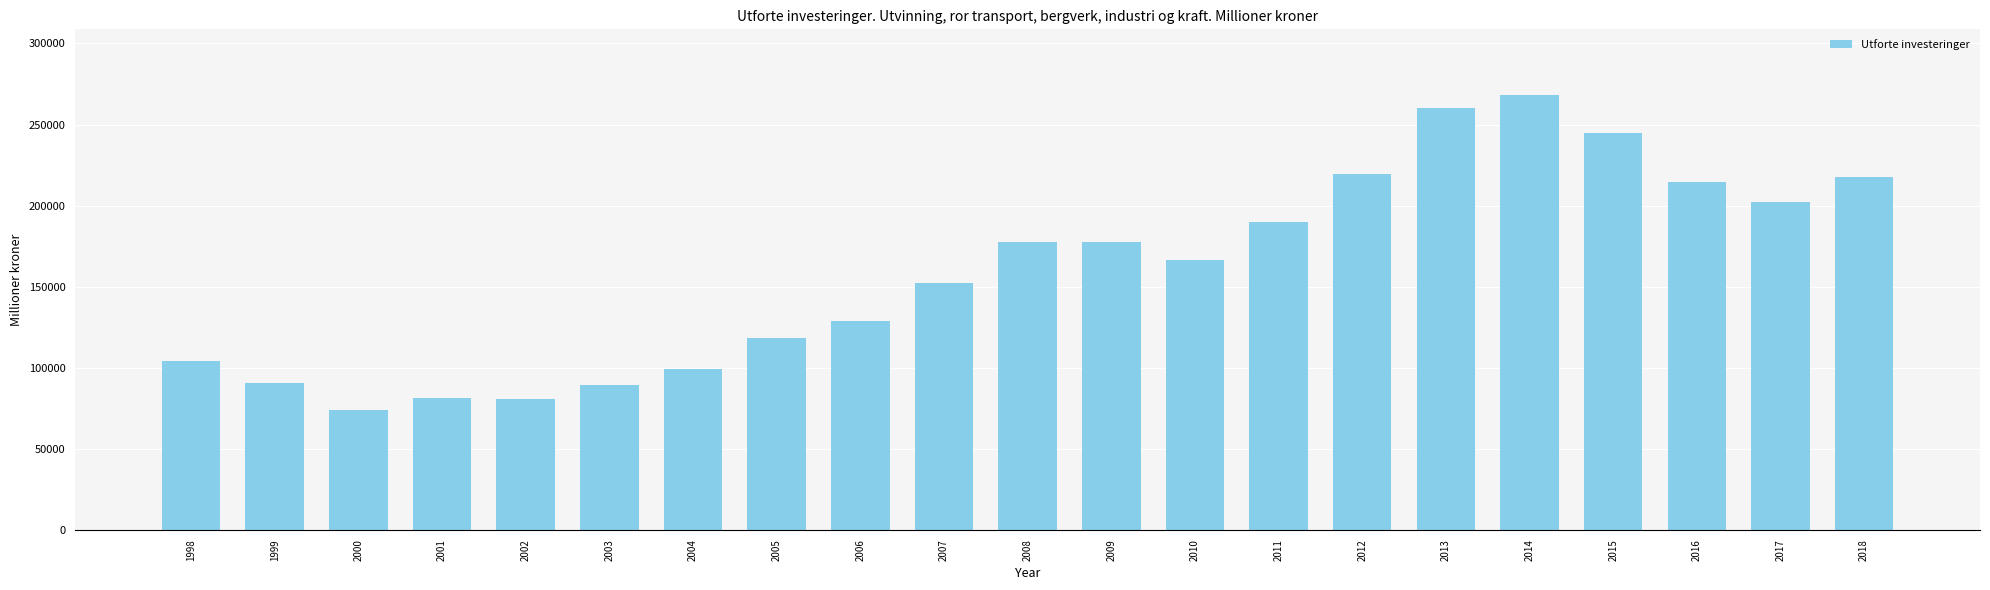

Is it true that the value at 2003 is 17985?

False